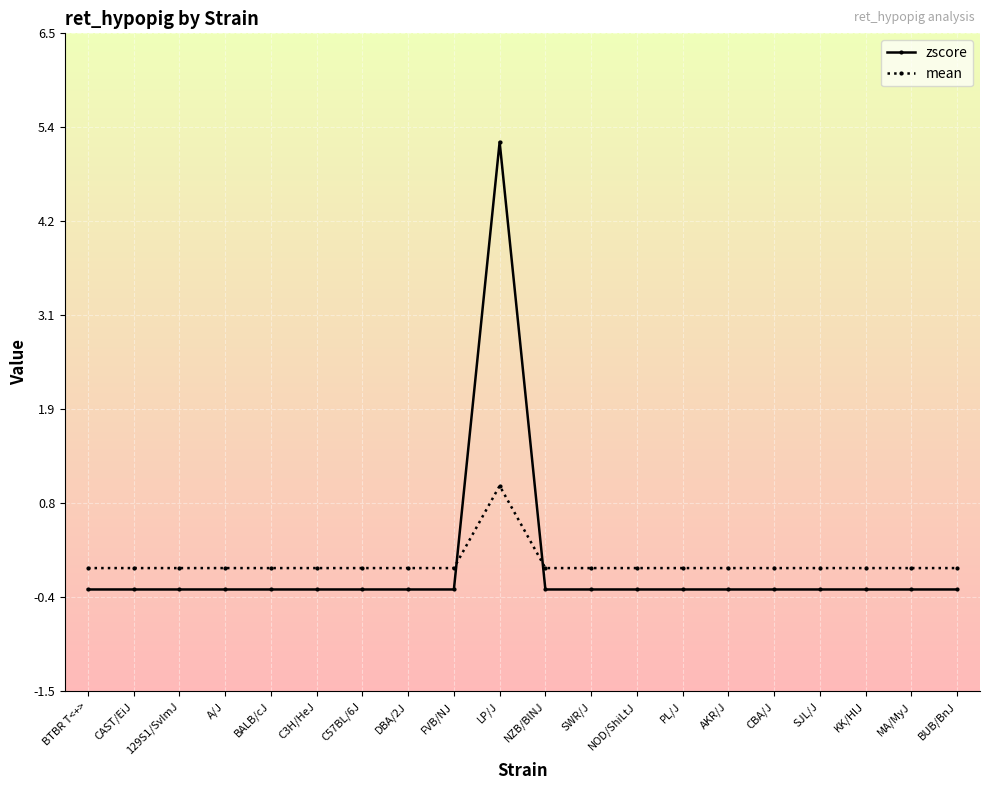

What is the total value across all series at BTBR T<+>?

-0.3